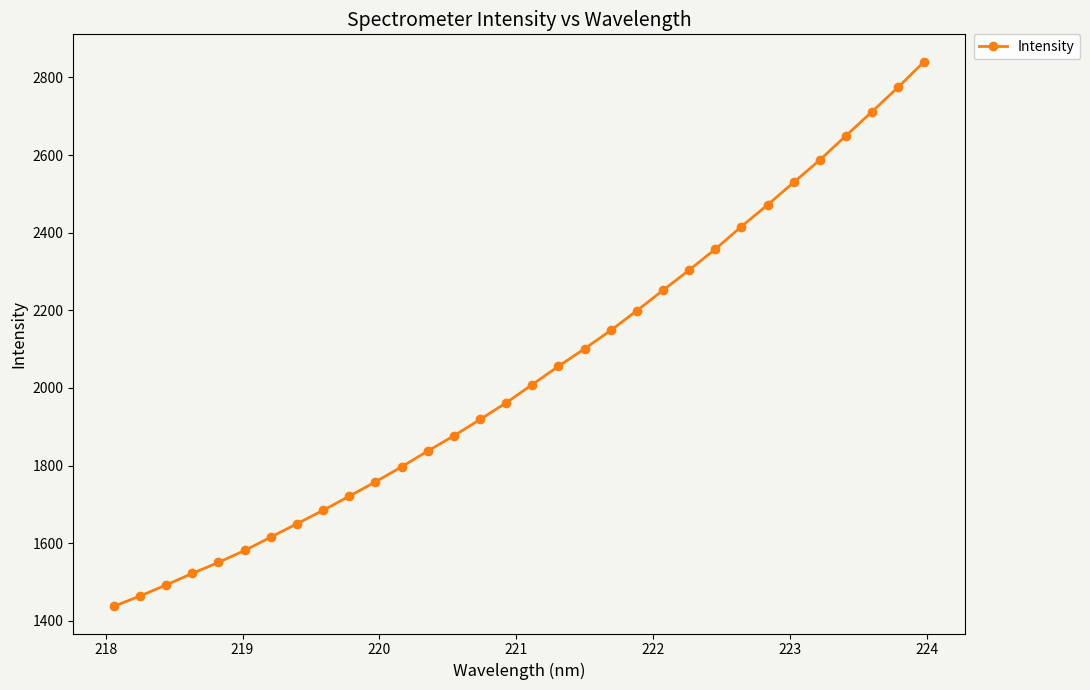

What is the value of the 23rd point from the left?

2303.7